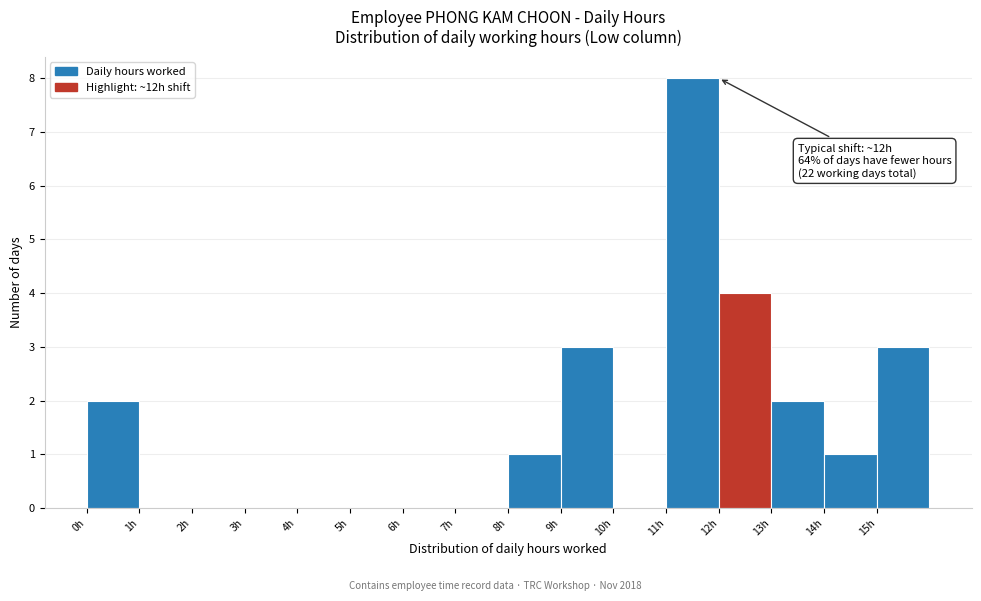

Which range on the x-axis has the tallest bar?

11 to 12